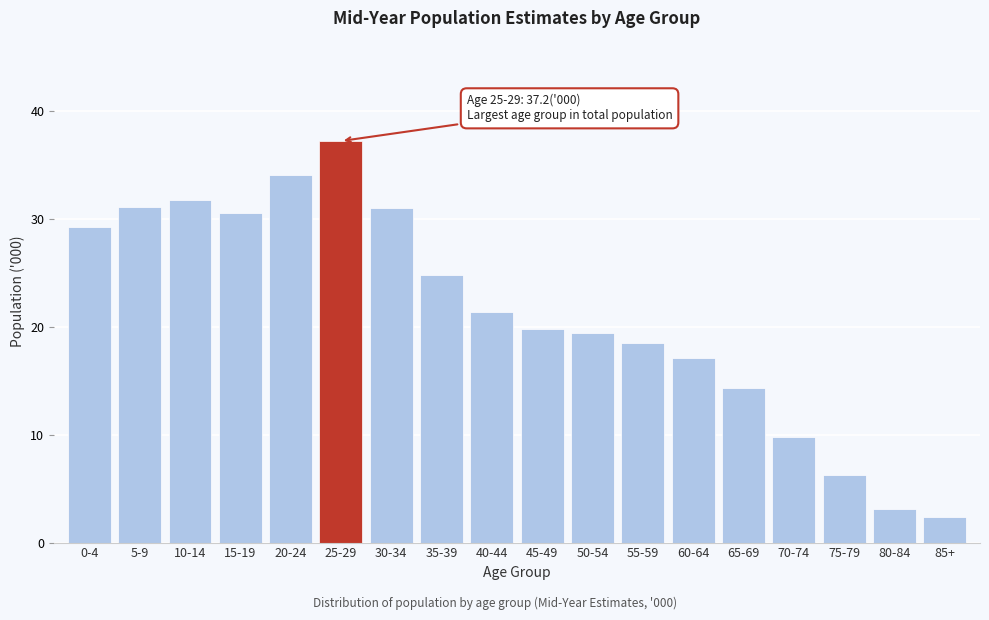

Approximately how many times larger is the value at 30-34 compared to 5-9?

1.0